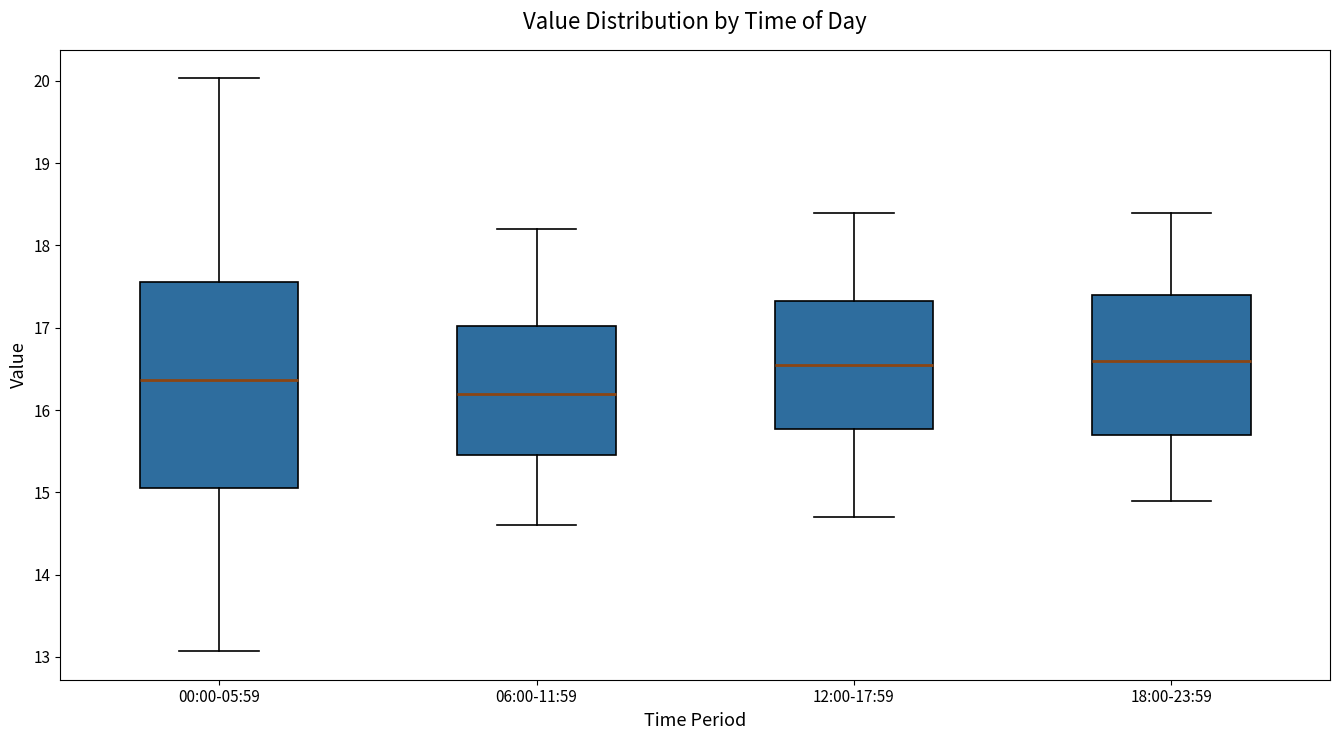

Where does the lower whisker of the box for 12:00-17:59 end on the y-axis? The values are not printed on the chart, so give them approximately, as read against the axis.

14.7